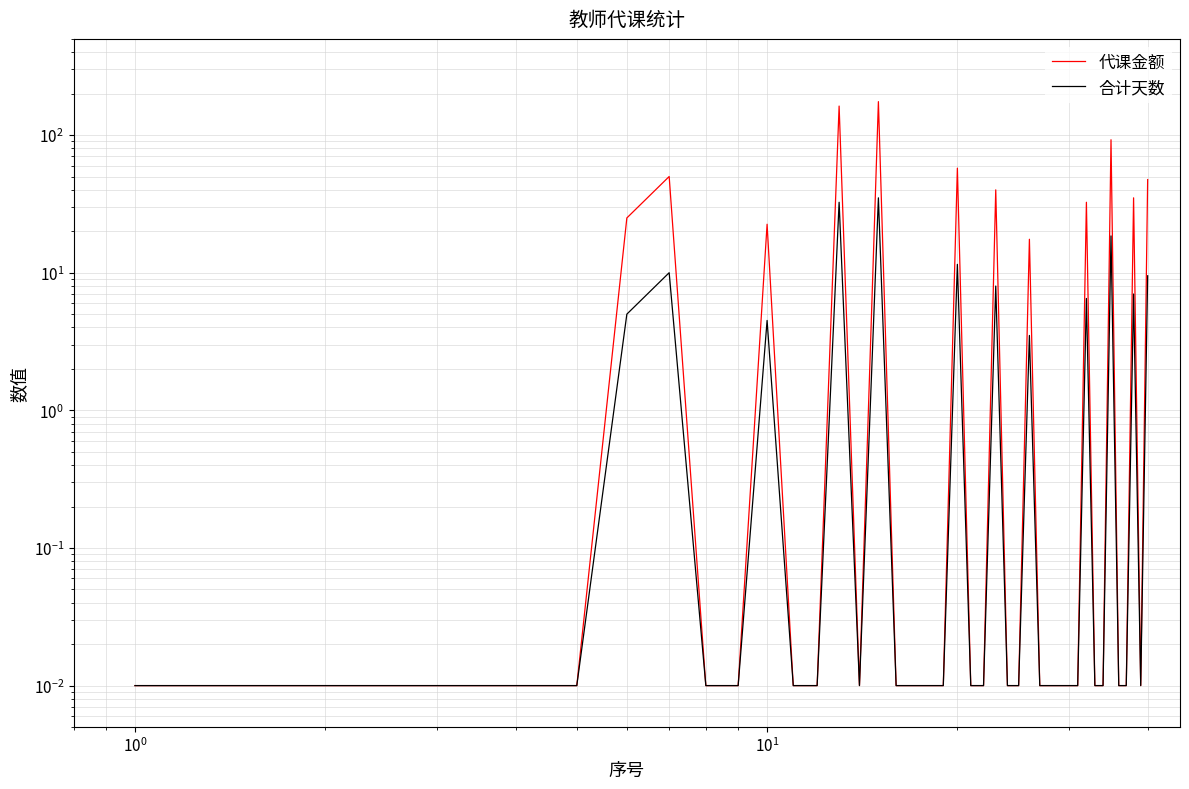

True or false: 合计天数 and 代课金额 cross at least once.

False